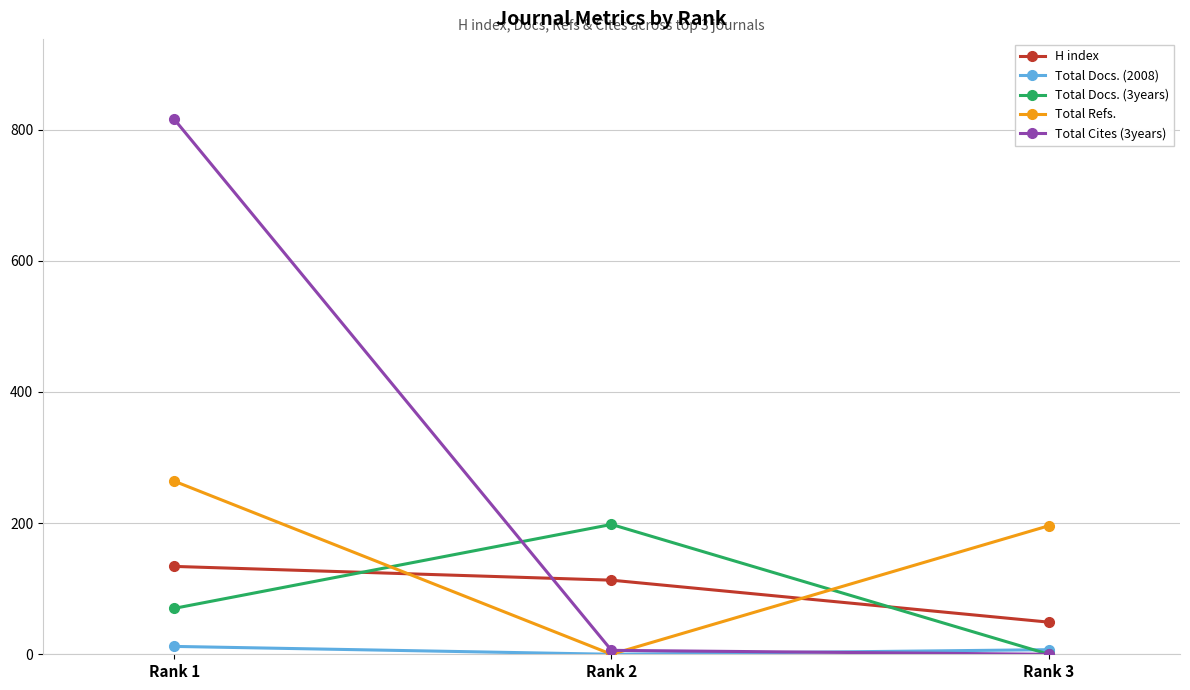

Which label corresponds to the largest value in the chart?

Rank 1